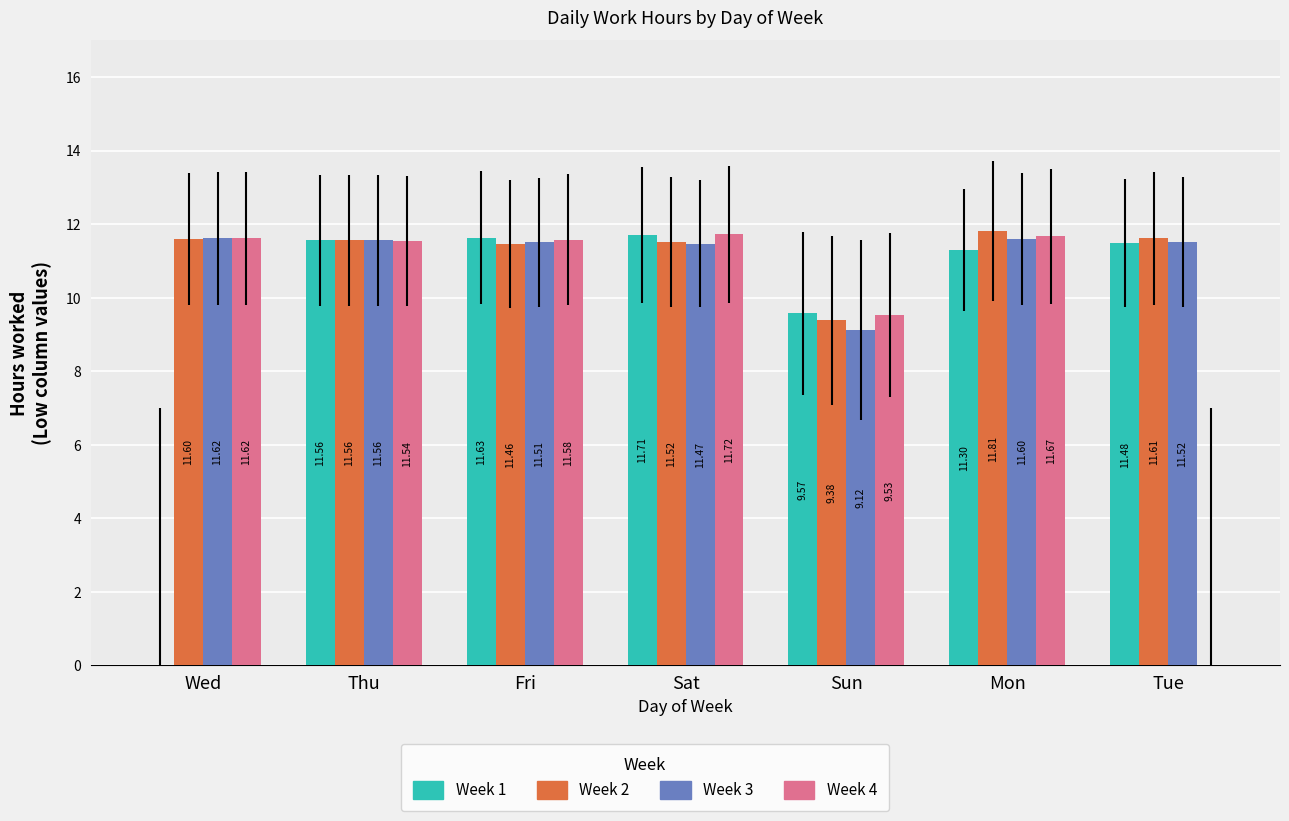

What are all the series names shown in the legend?

Week 1, Week 2, Week 3, Week 4